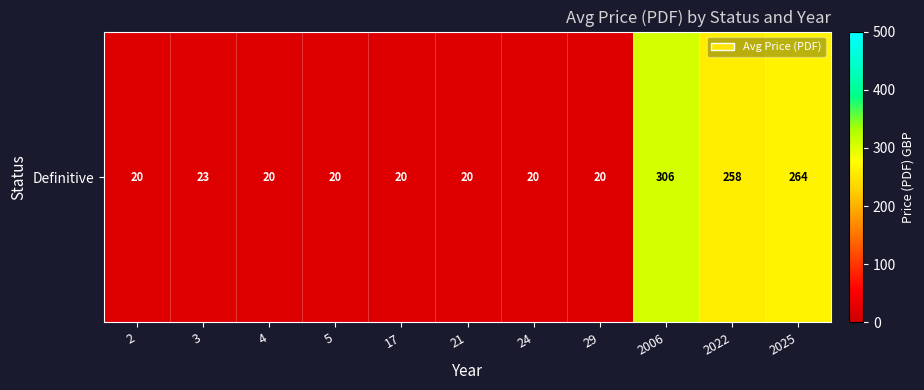

The value at 29 is 20.0. True or false?

True